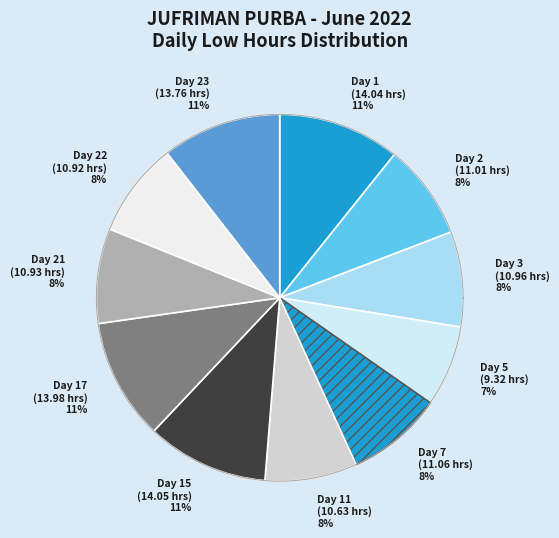

Does Day 22 represent more than half of the total?

No